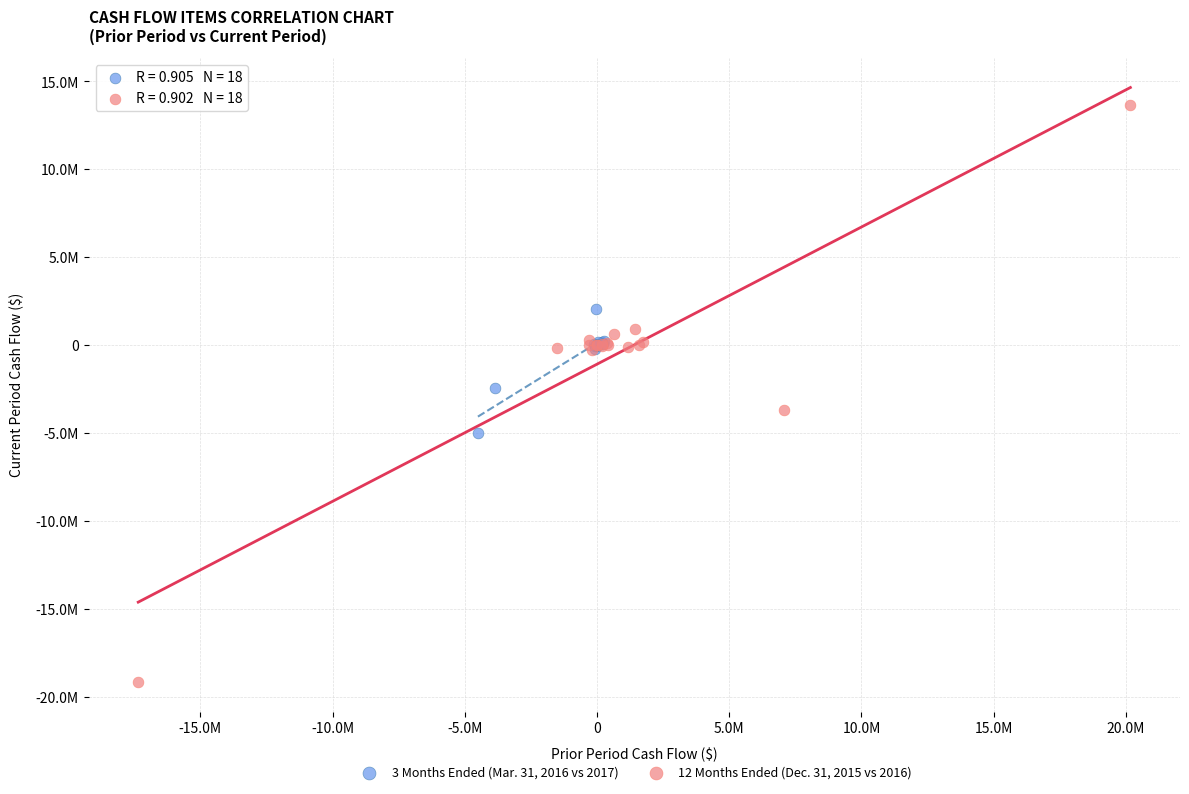

Which series reaches the maximum Y coordinate?

12 Months Ended (Dec. 31, 2015 vs 2016)